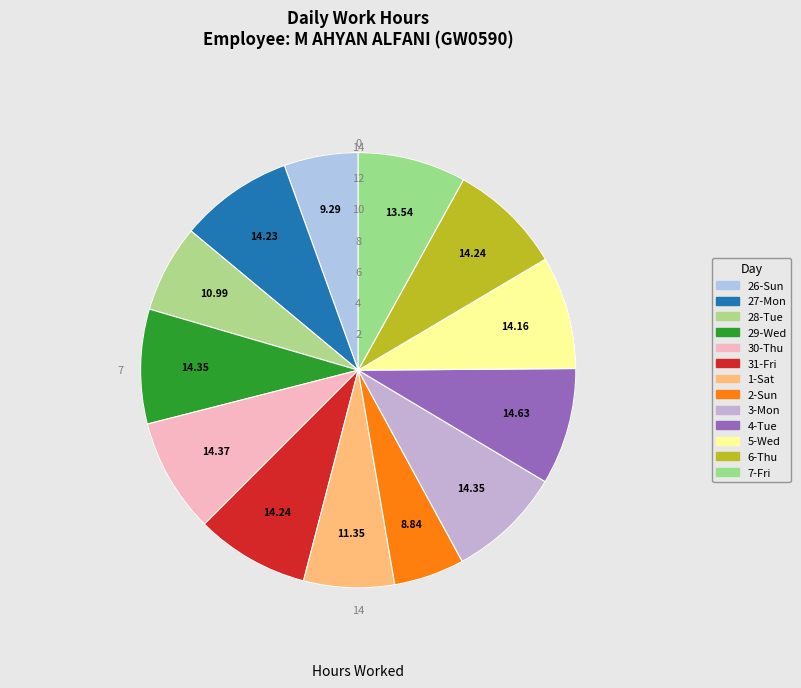

What percentage is NOT represented by 2-Sun?

94.8%